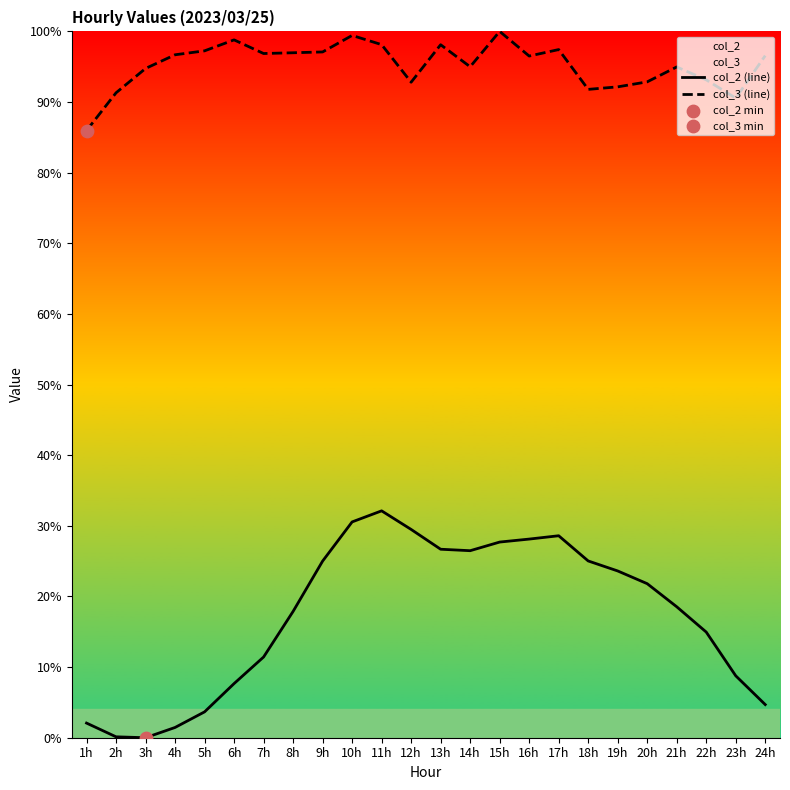

What is the total value across all series at 17h?

126.0